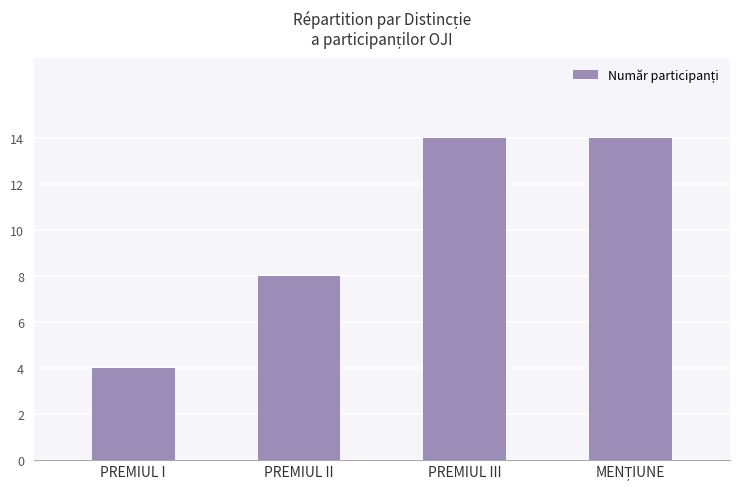

Reading left to right, transcribe all the data shown in this chart.

4	8	14	14